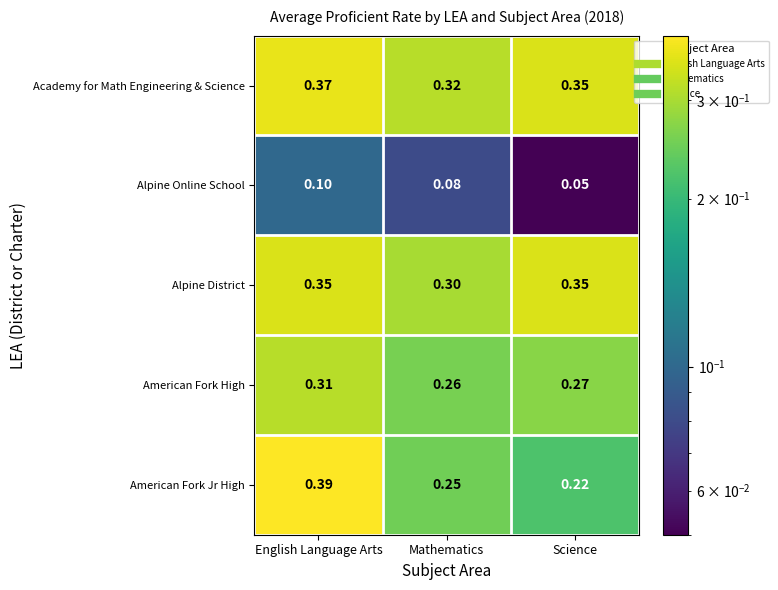

Which category has the lowest value across all series?

Science